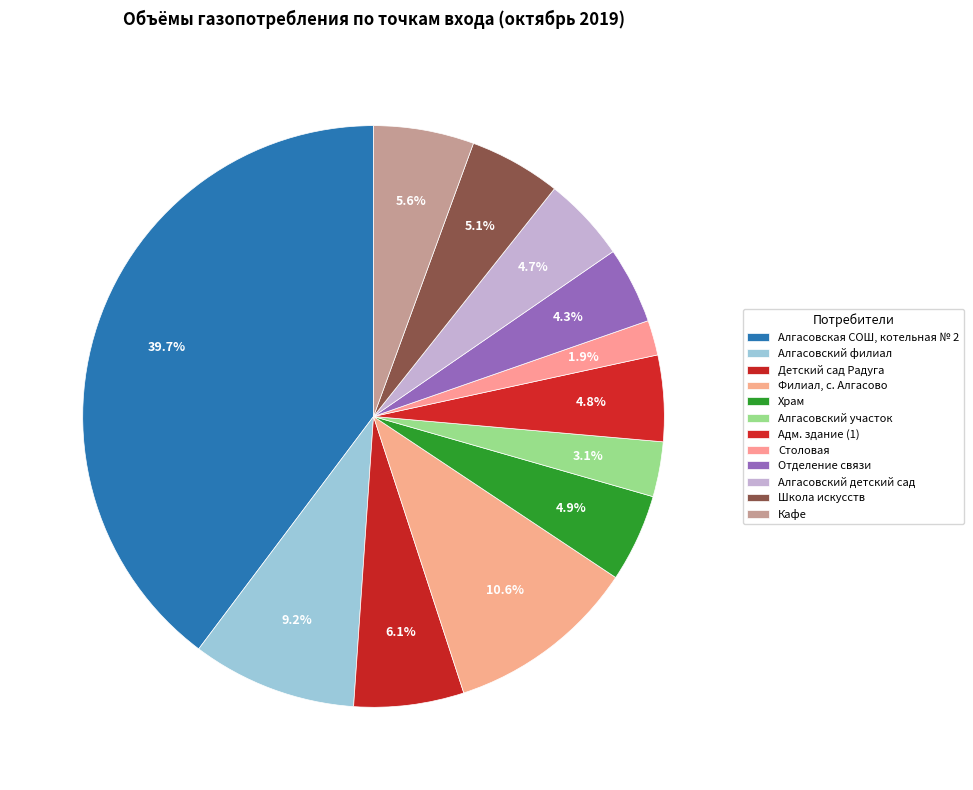

Is it true that Столовая is 1% of the pie?

False